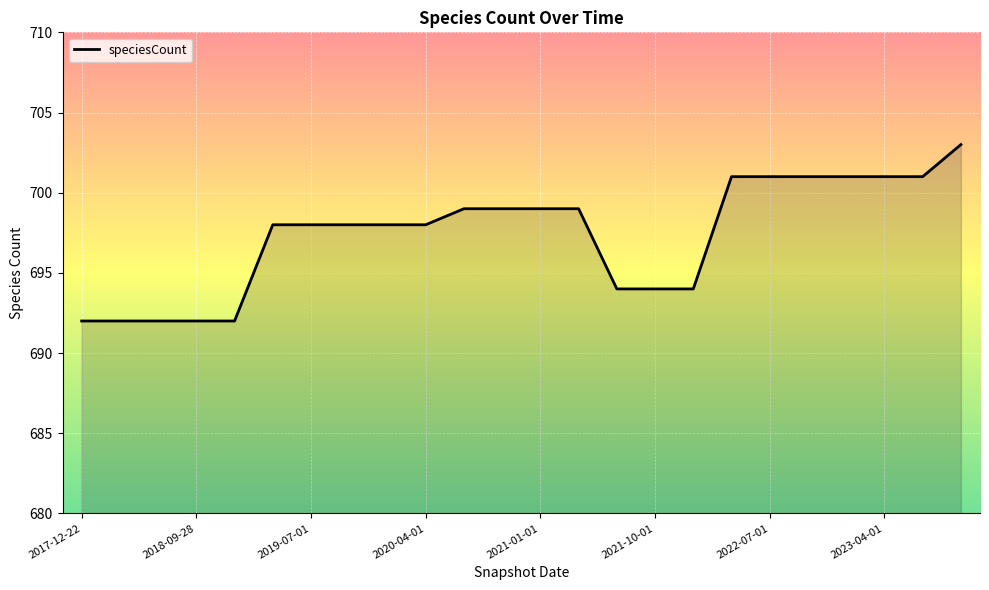

What is the difference between the maximum and minimum values?

11